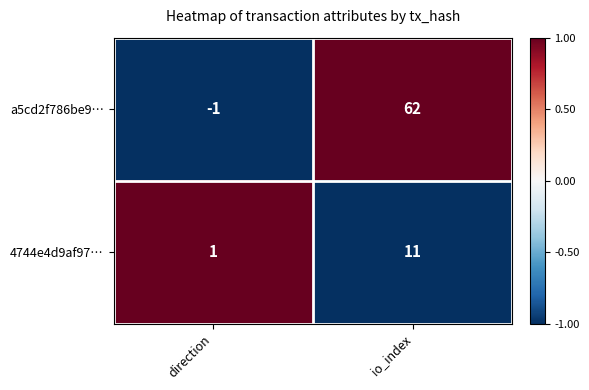

How many data points does each series have?

2